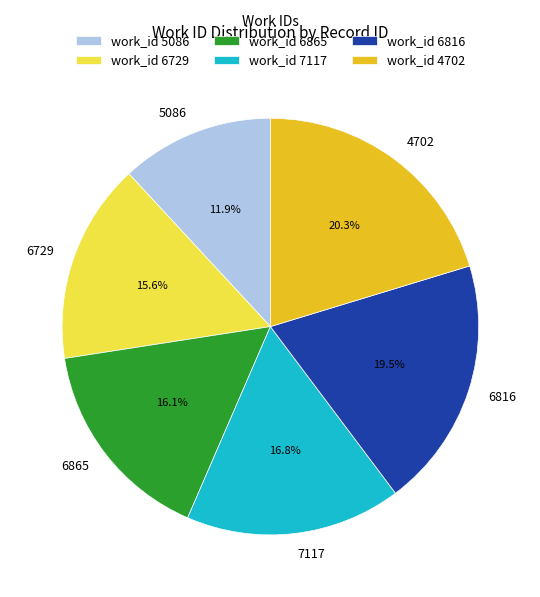

What is the ratio of the value at 4702 to the value at 6816?

1.0